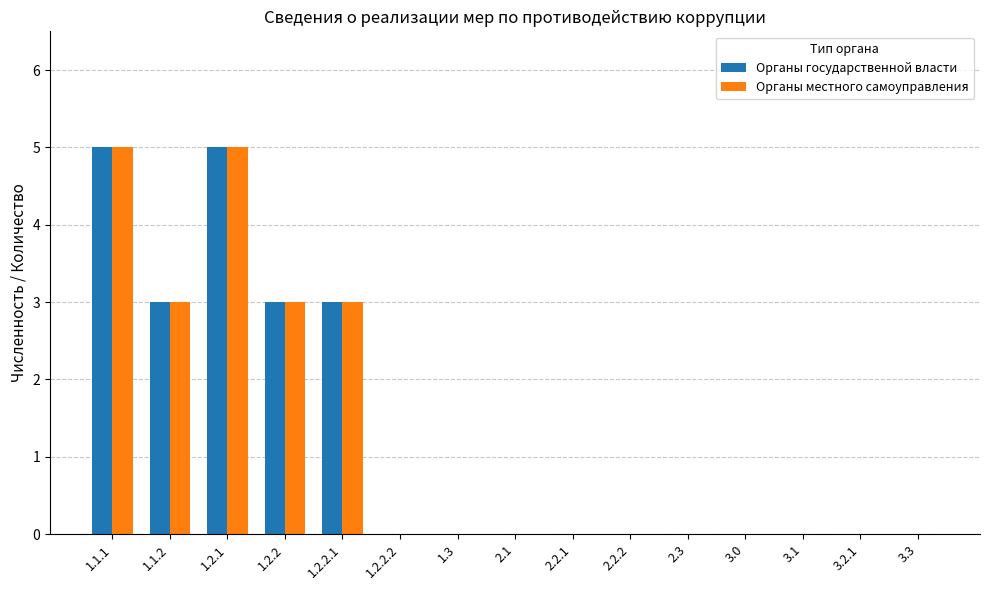

What is the difference between the Органы местного самоуправления values at 1.2.2.2 and 1.2.1?

5